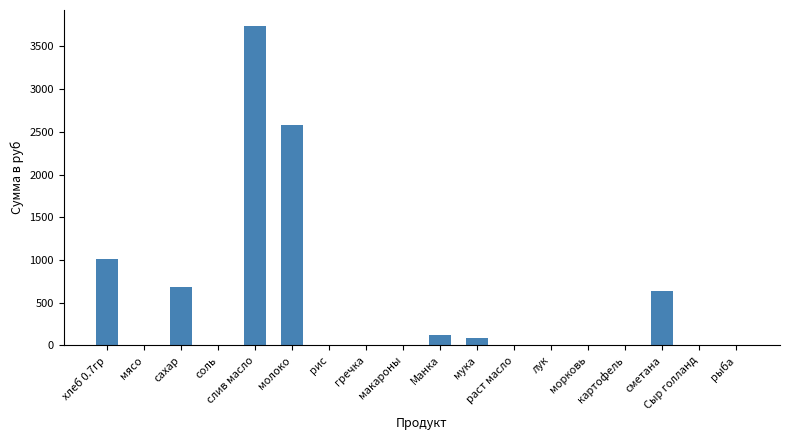

What is the greatest value displayed?

3739.3